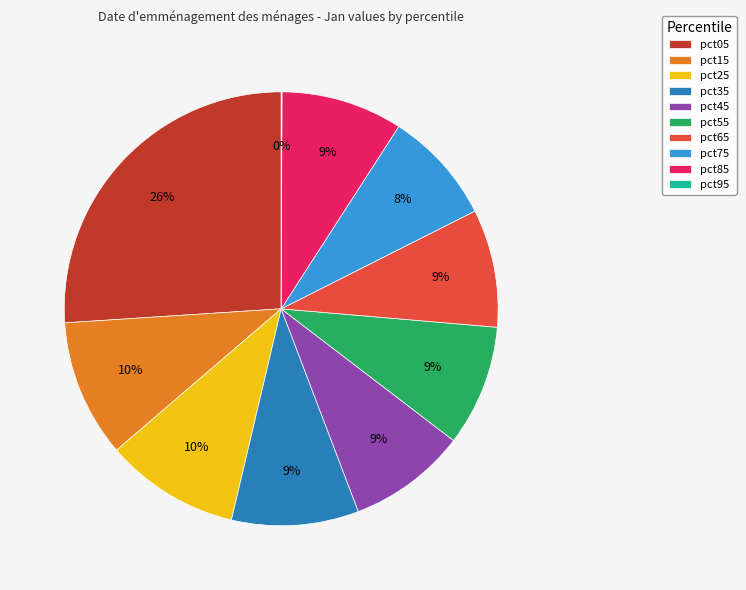

Which slice is the largest?

pct05